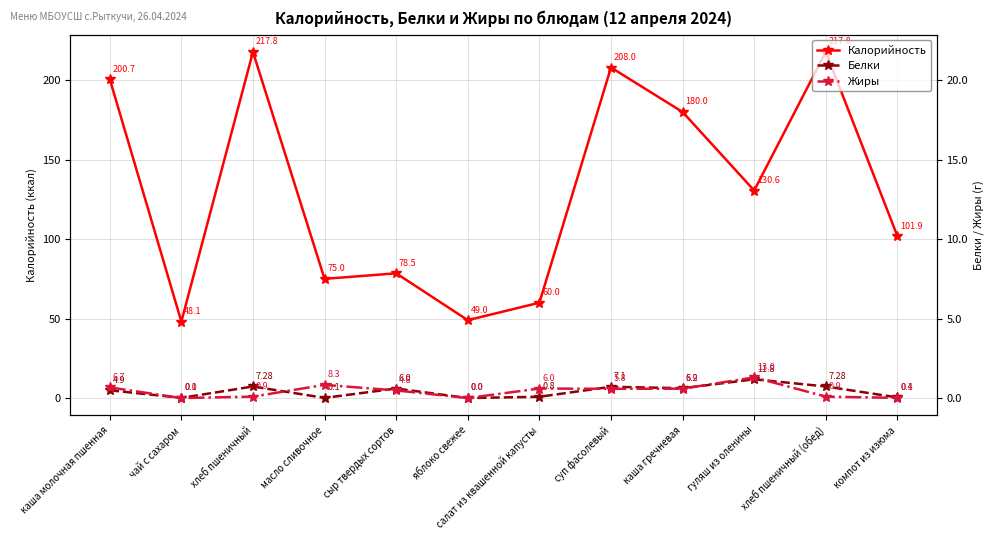

At which label does Жиры first exceed 5?

каша молочная пшенная